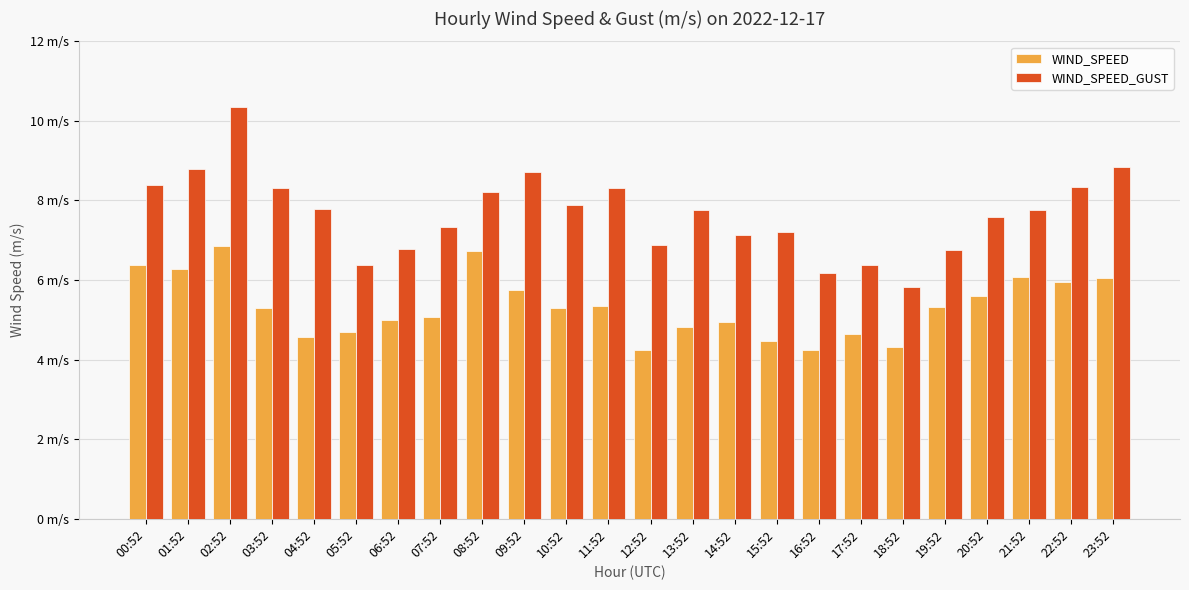

What is the difference between the WIND_SPEED values at 06:52 and 18:52?

0.7